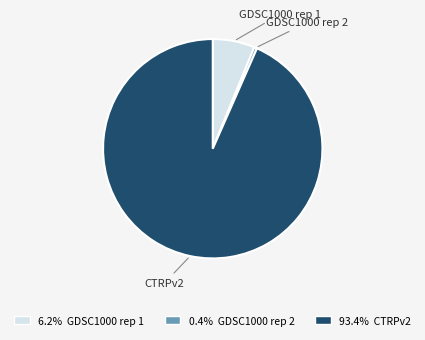

Combined, do CTRPv2 and GDSC1000 rep 2 account for over 50%?

Yes